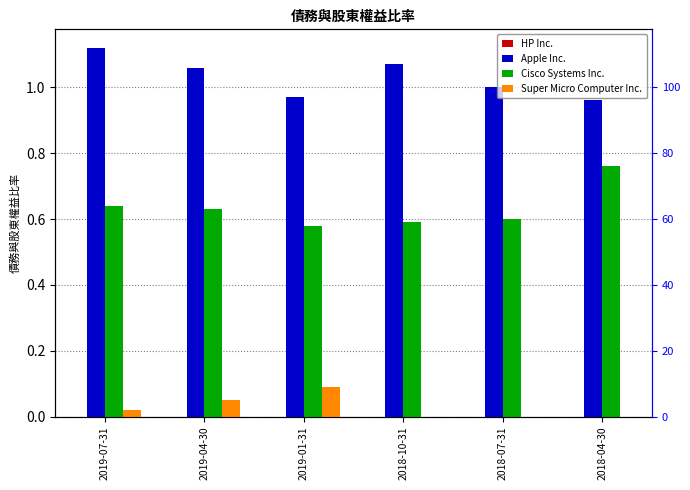

Which series has the largest range (max minus min)?

Cisco Systems Inc.